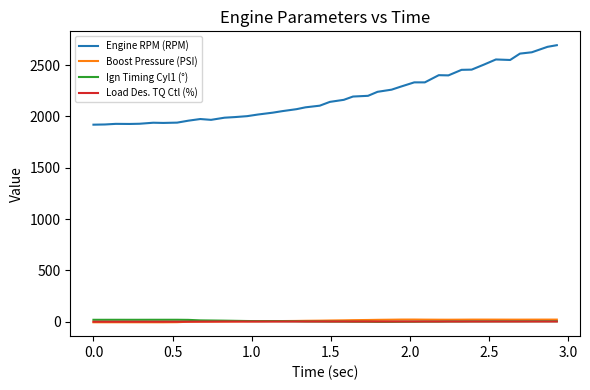

Which series has the largest range (max minus min)?

Engine RPM (RPM)